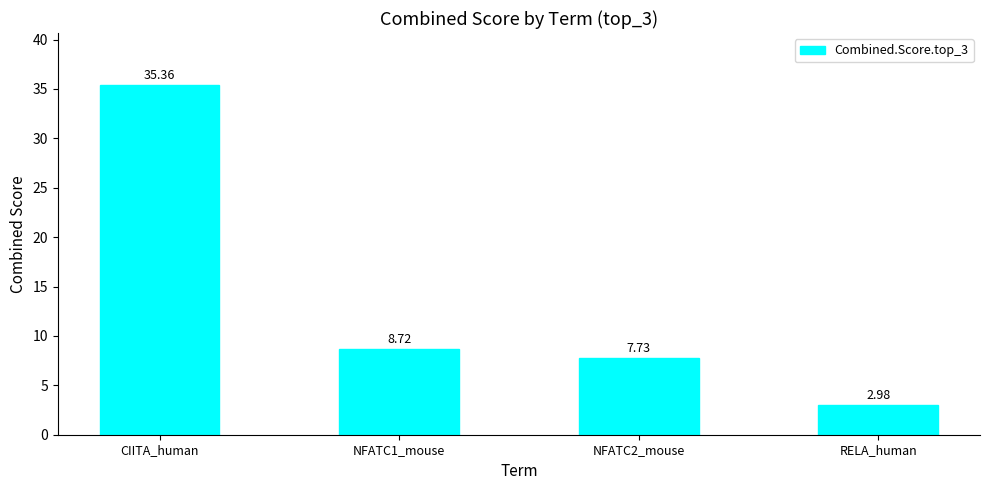

Approximately how many times larger is the value at CIITA_human compared to NFATC2_mouse?

4.6